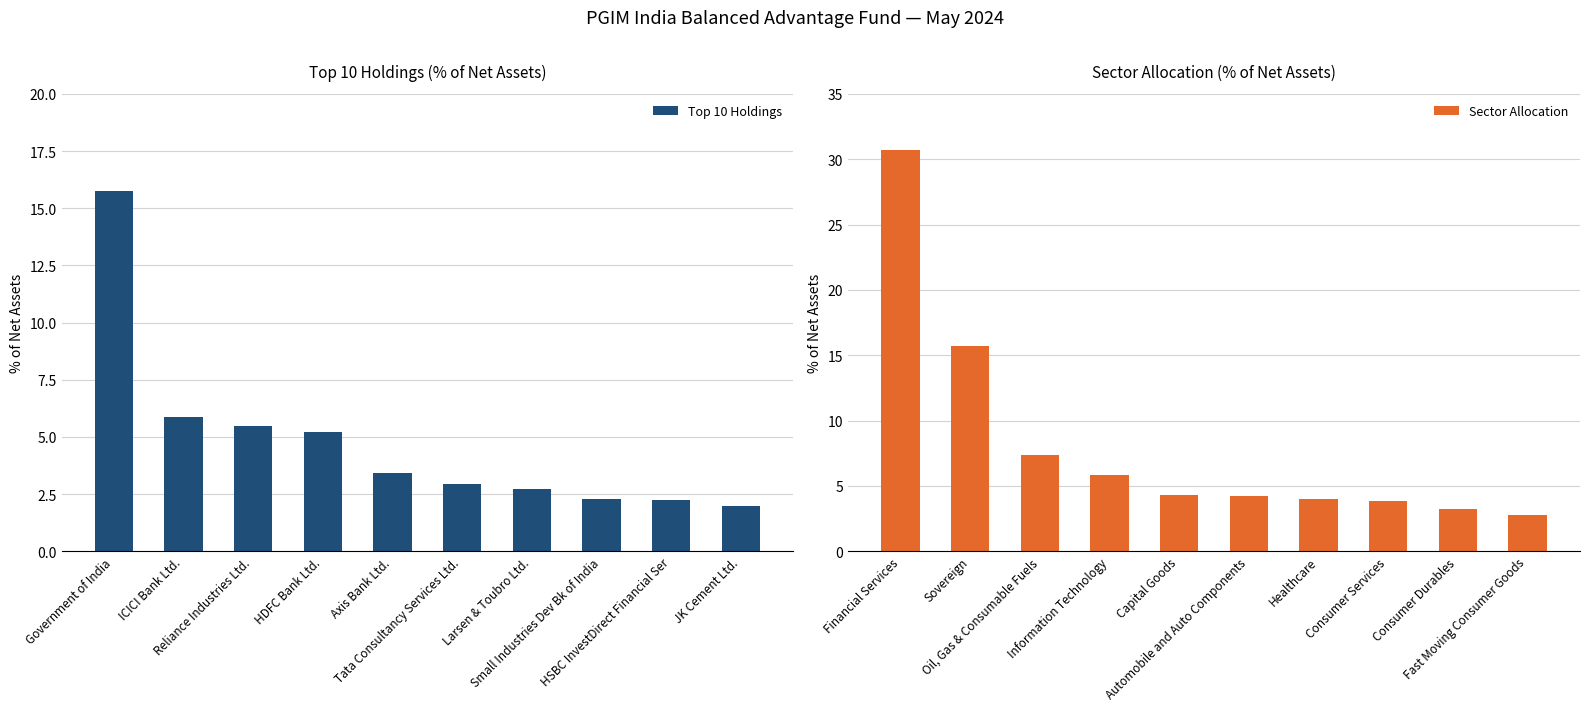

What is the minimum value for Top 10 Holdings?

2.0